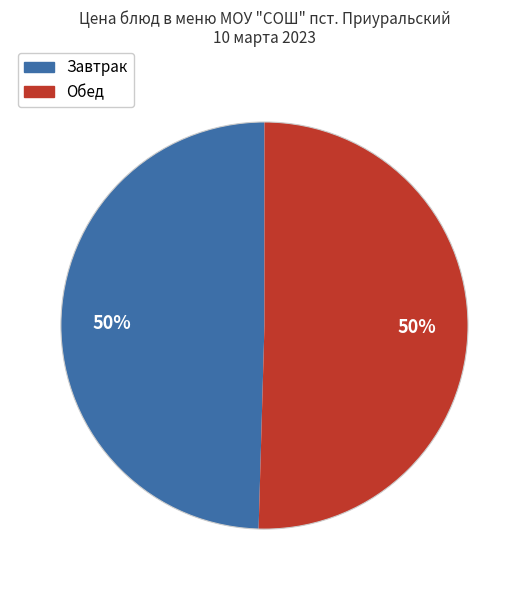

To the nearest percent, what is the average slice percentage?

50%